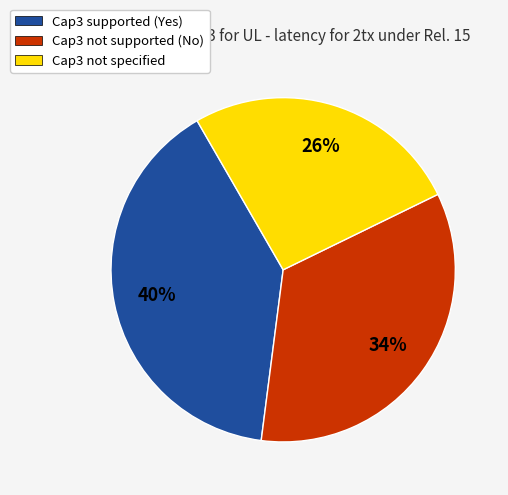

The Cap3 not supported (No) slice represents 34% of the pie. True or false?

True